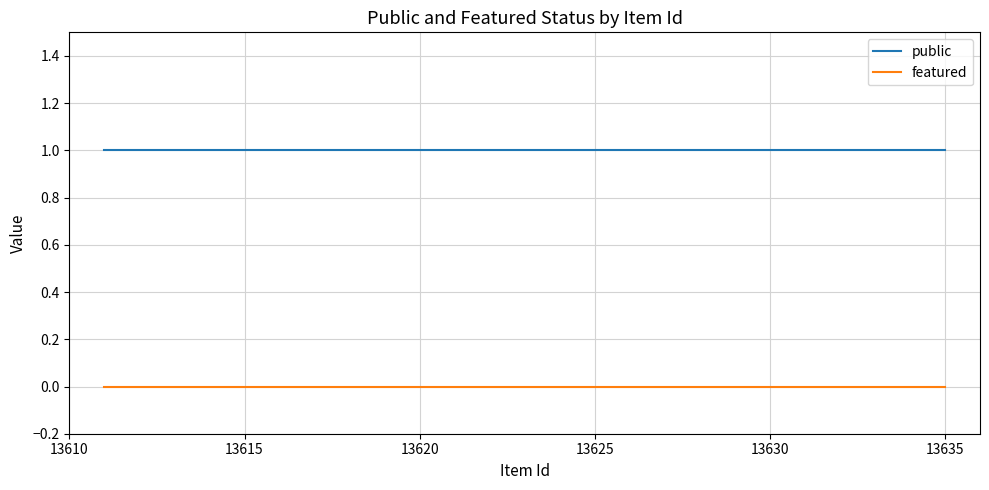

Rank the series by their average value, from highest to lowest.

public, featured